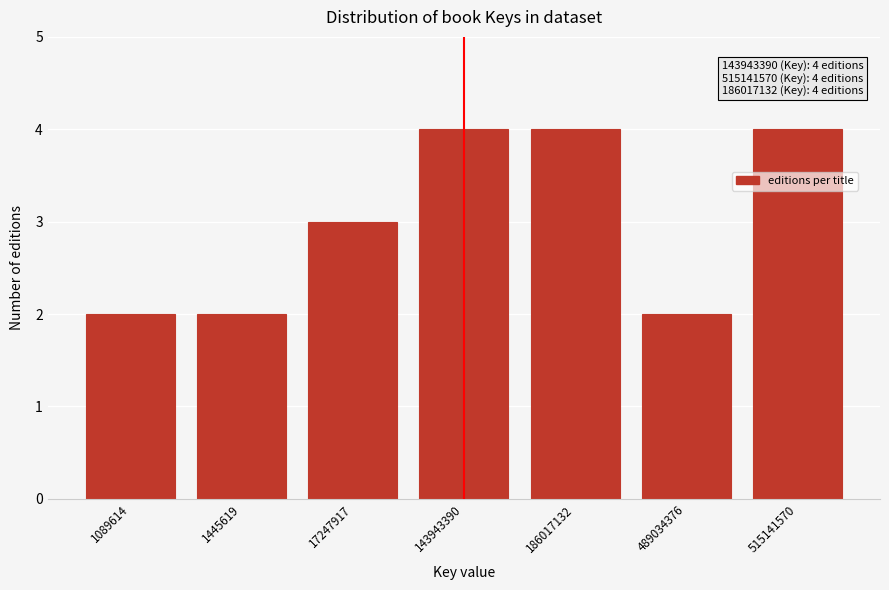

Reading left to right, what are all the values shown in this chart?

1089614=2	1445619=2	17247917=3	143943390=4	186017132=4	489034376=2	515141570=4